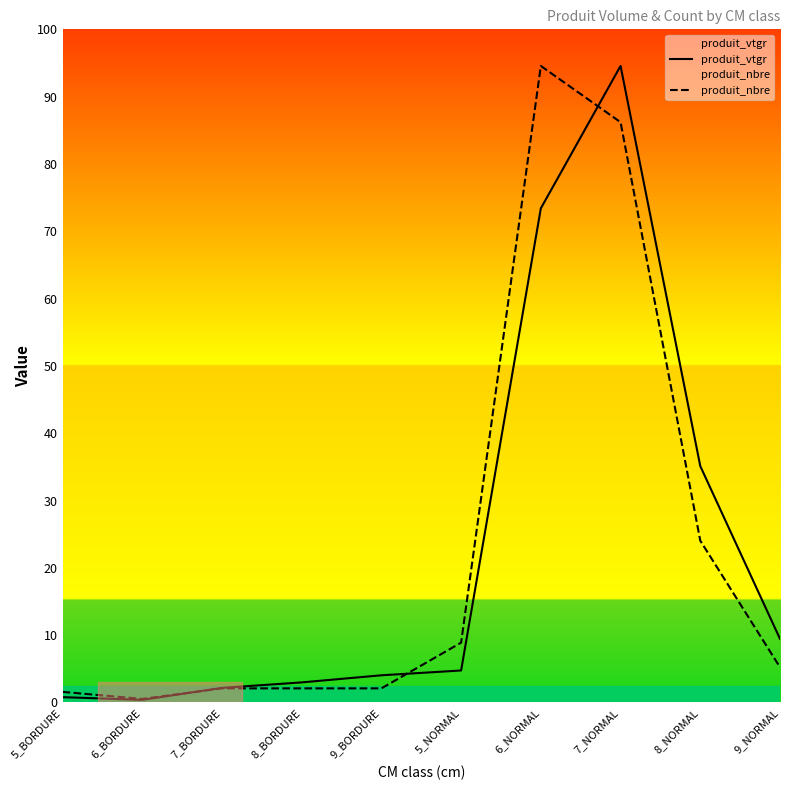

How many intersections are there between produit_vtgr and produit_nbre?

3